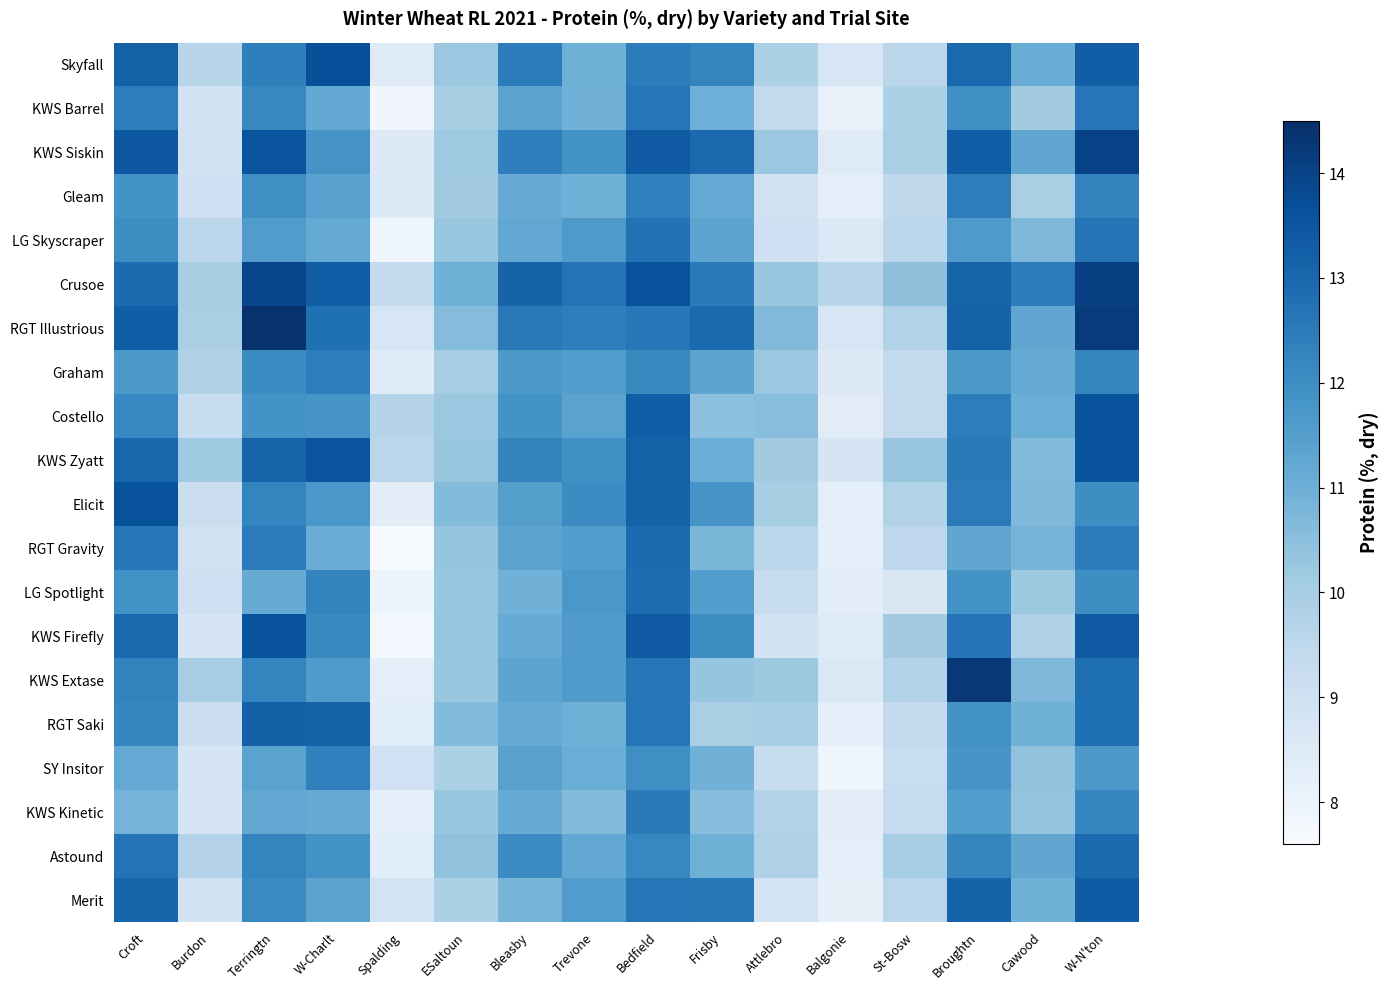

What is the spread (max minus min) of values at Terringtn?

3.3